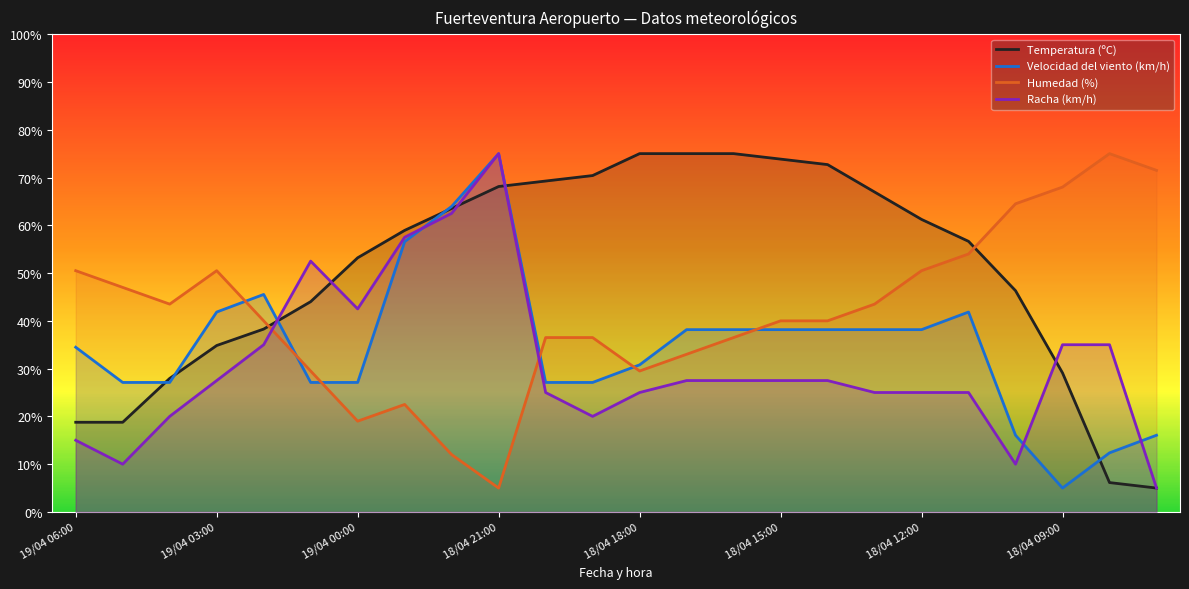

What is the minimum value shown in the chart?

5.0